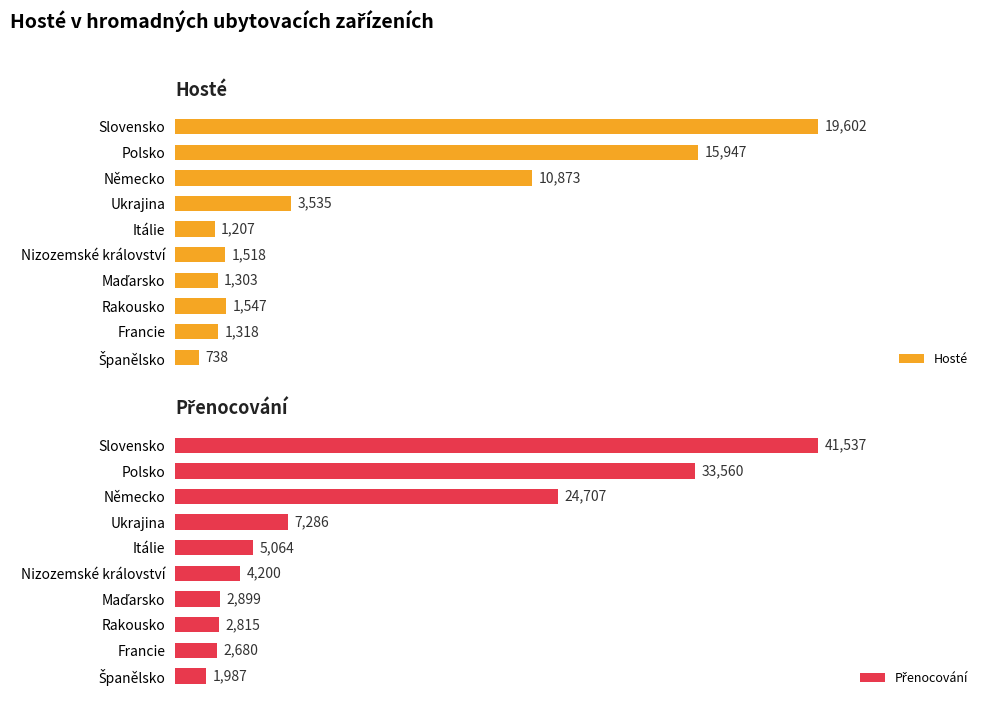

How many bars are there in each group?

2